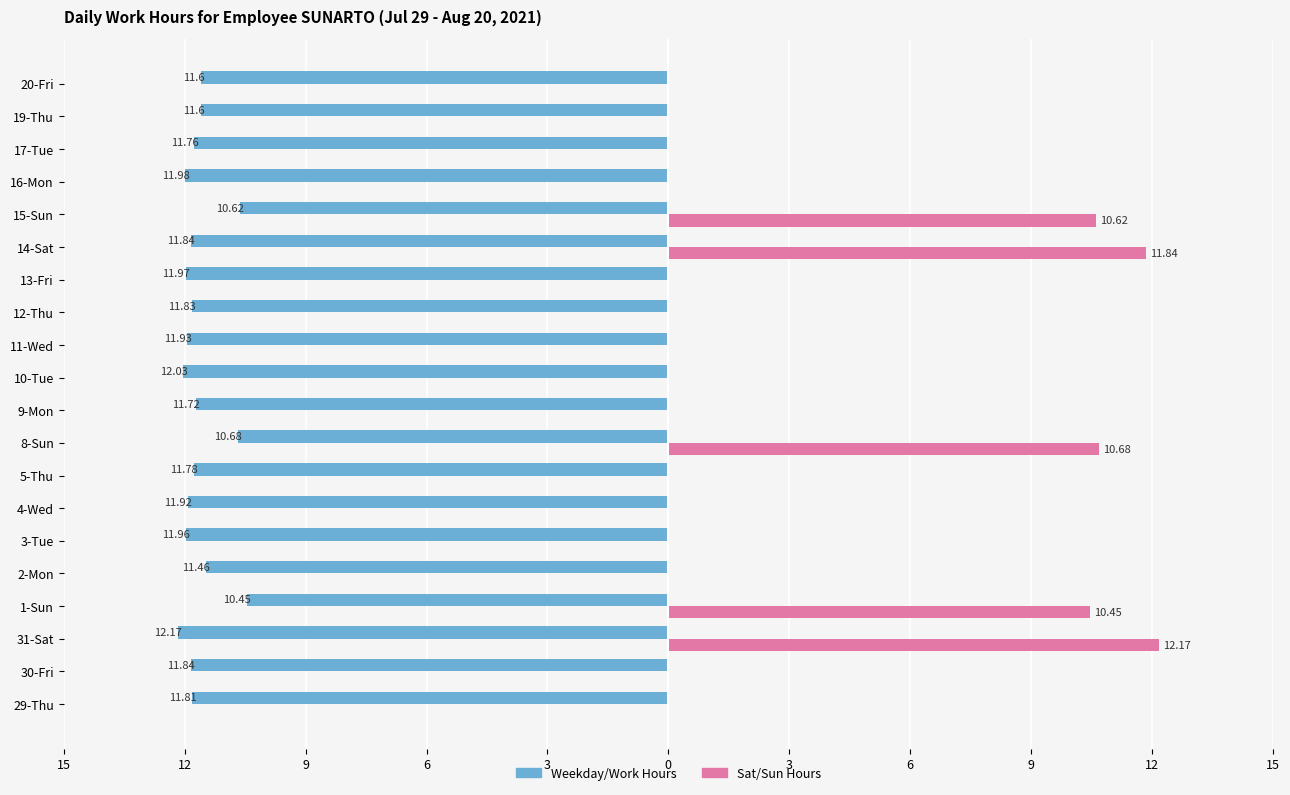

What are all the series names shown in the legend?

Weekday/Work Hours, Sat/Sun Hours